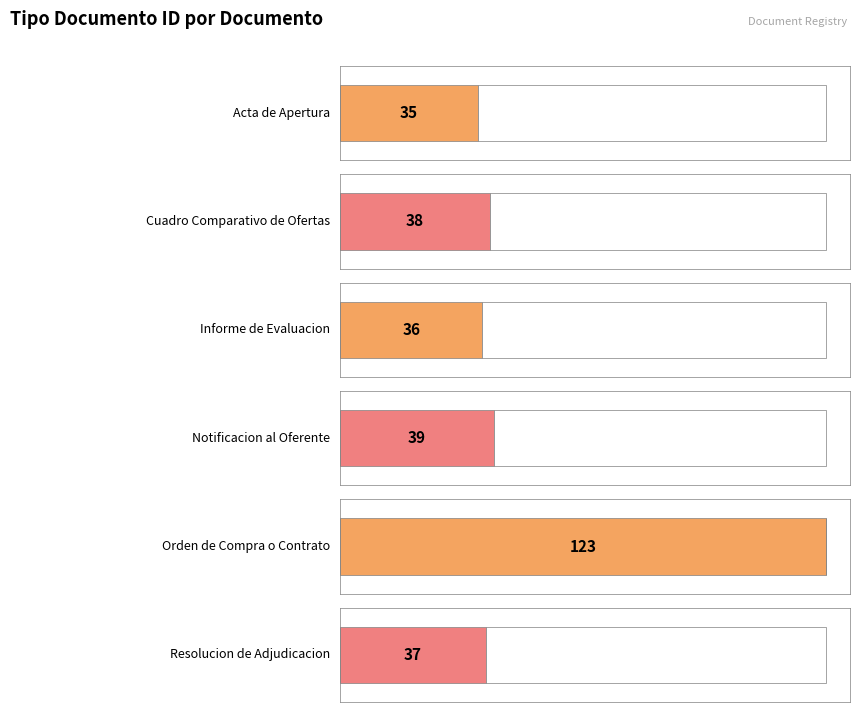

Reading left to right, list all the values displayed in this chart.

Acta de Apertura=35	Cuadro Comparativo de Ofertas=38	Informe de Evaluacion=36	Notificacion al Oferente=39	Orden de Compra o Contrato=123	Resolucion de Adjudicacion=37